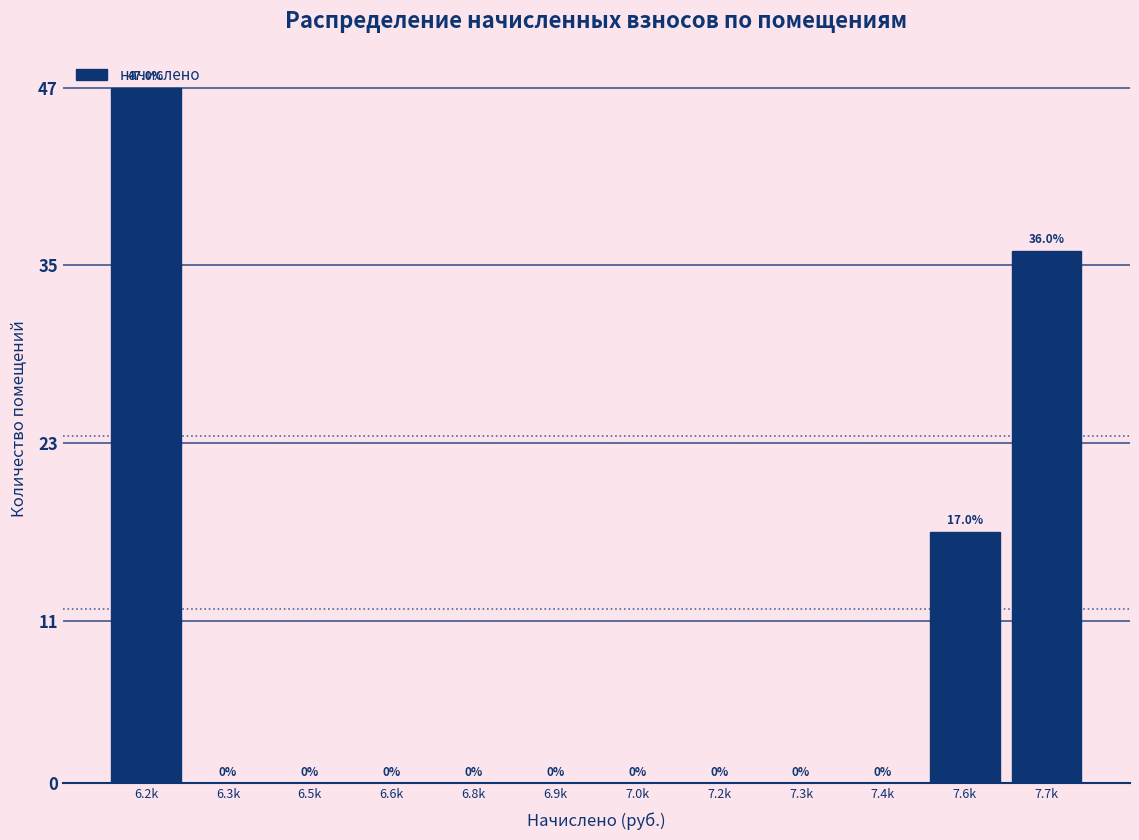

Which category has the highest value across all series?

6.2k